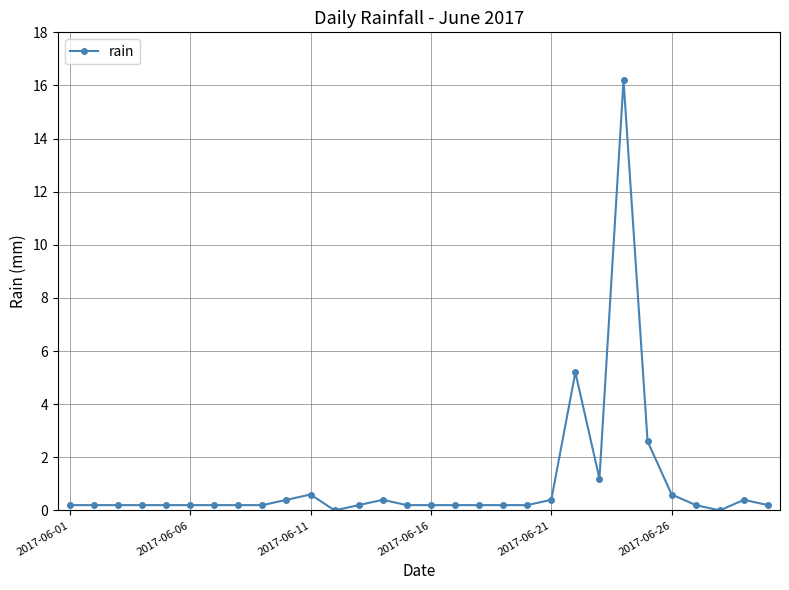

What is the average value?

1.1